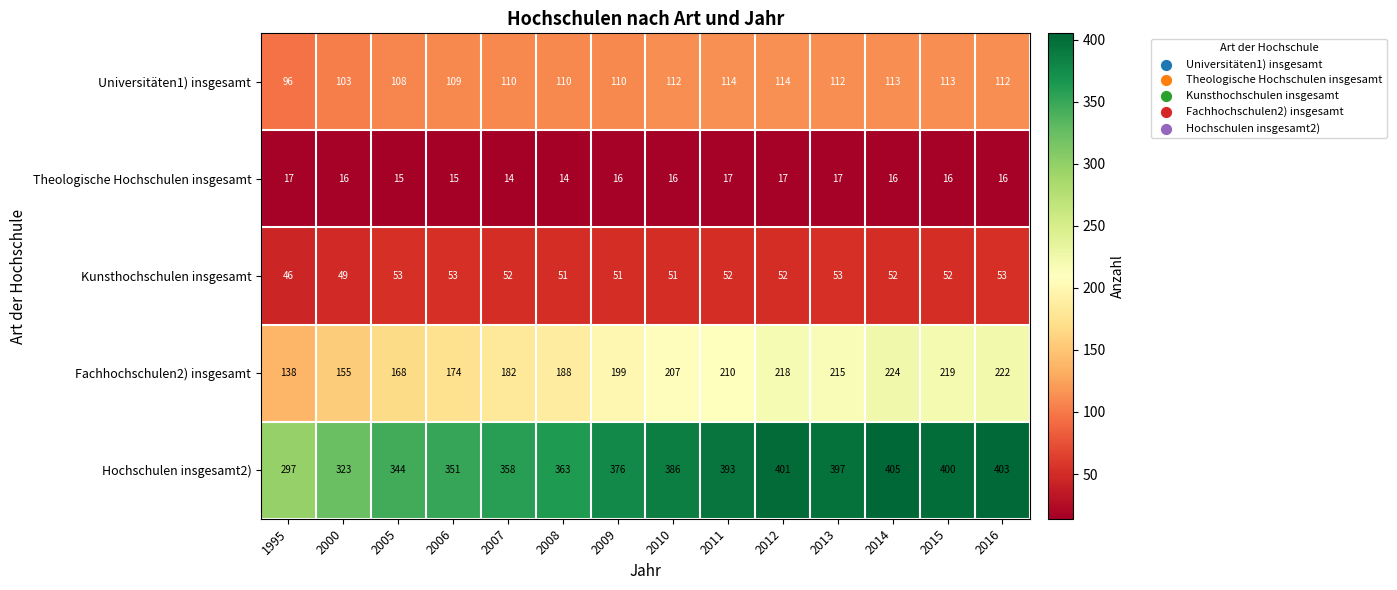

What is the greatest value displayed?

405